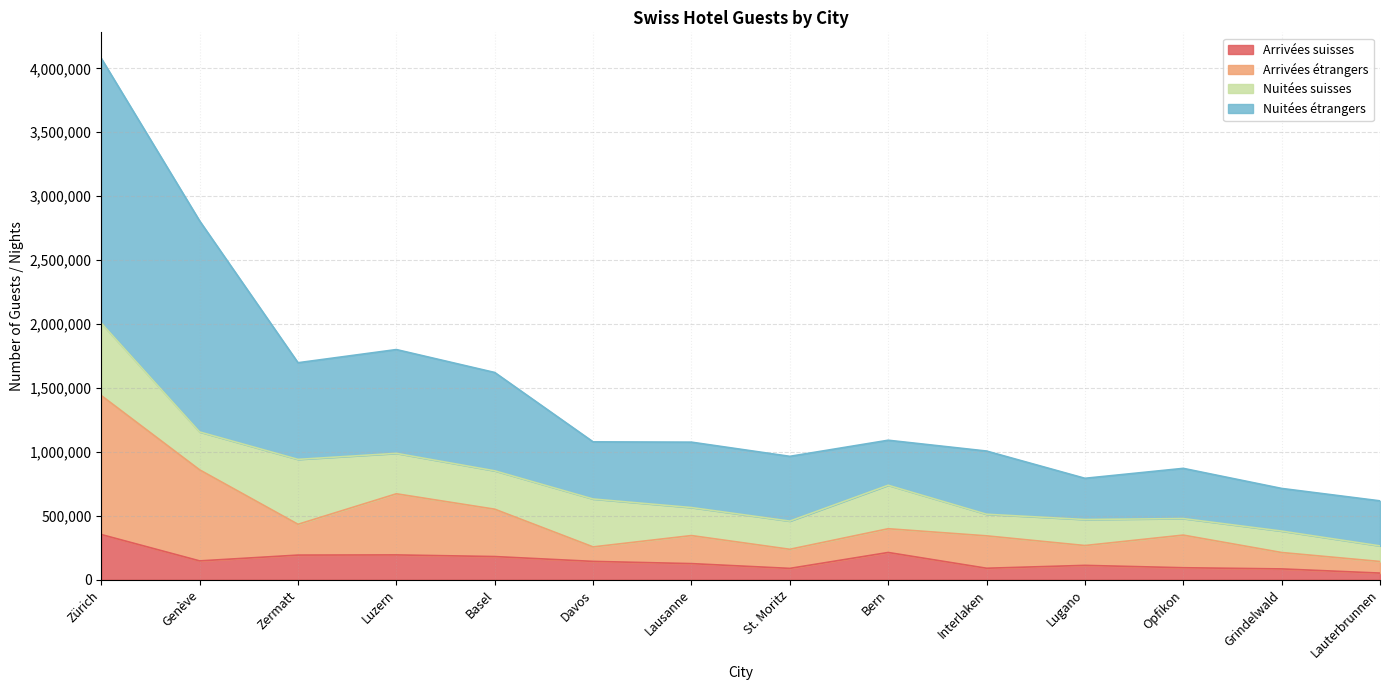

What is the value of the Arrivées étrangers point at the 11th from the left?

266948